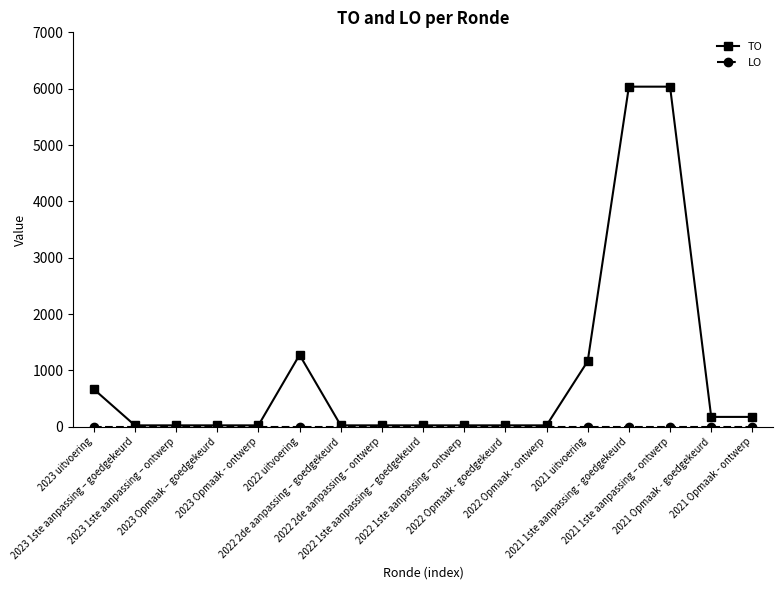

What is the maximum value shown in the chart?

6036